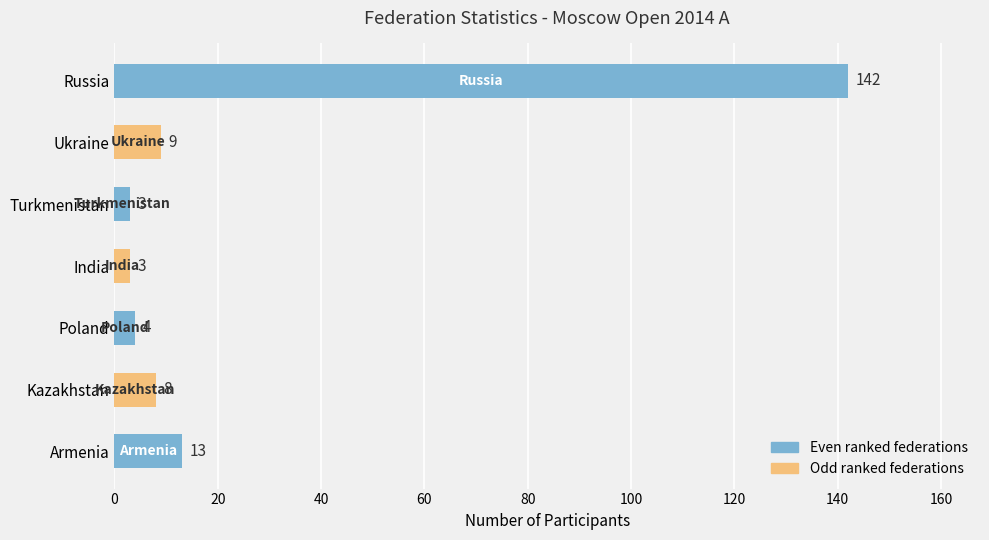

How many data points are less than 8?

3